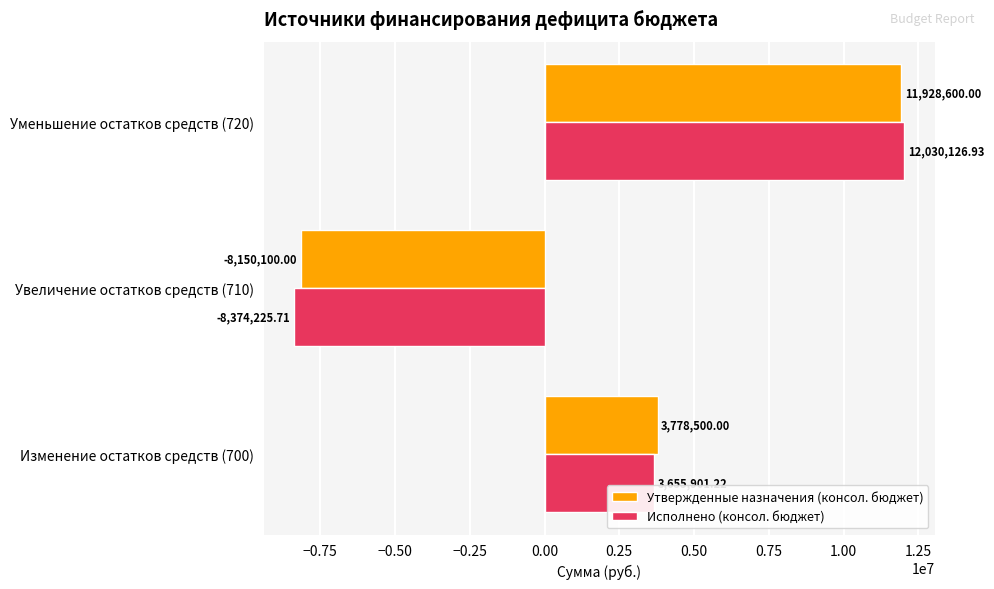

What is the maximum value for Утвержденные назначения (консол. бюджет)?

11928600.0